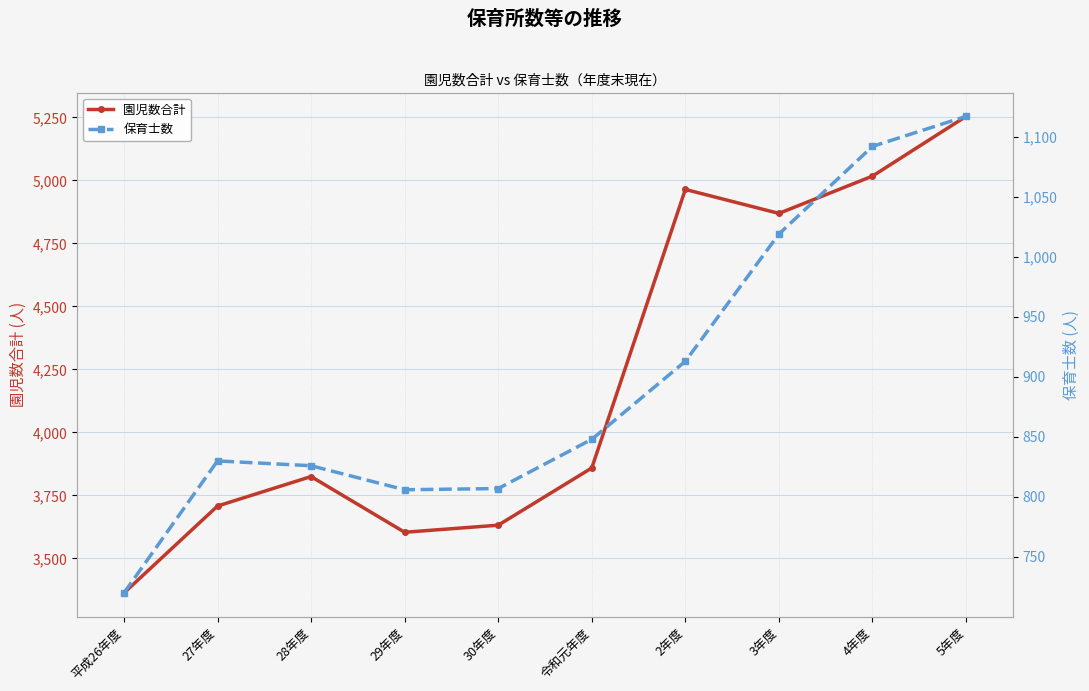

At which category is the sum across all series the highest?

5年度